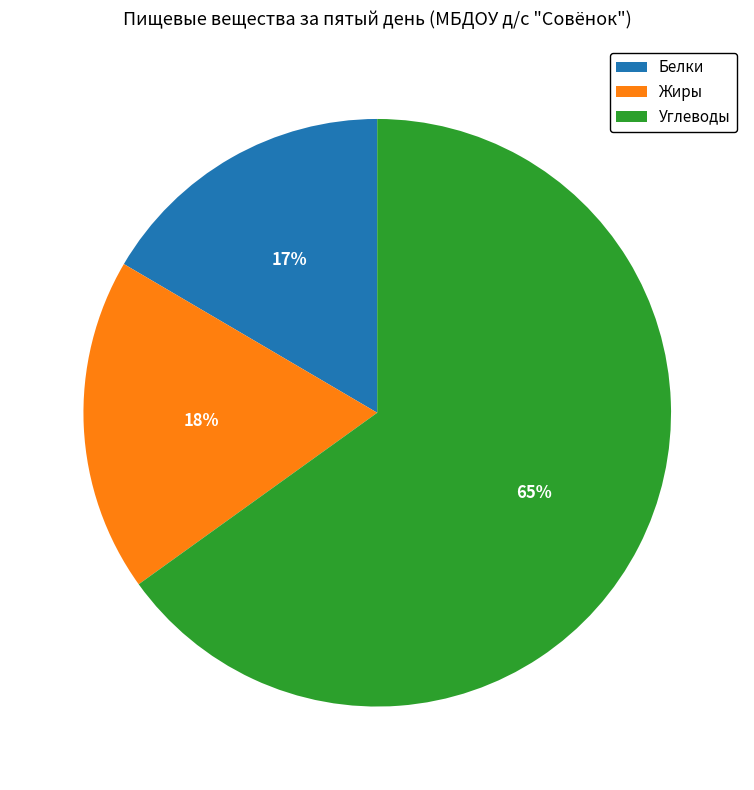

What percentage is the Жиры slice, to the nearest percent?

18%